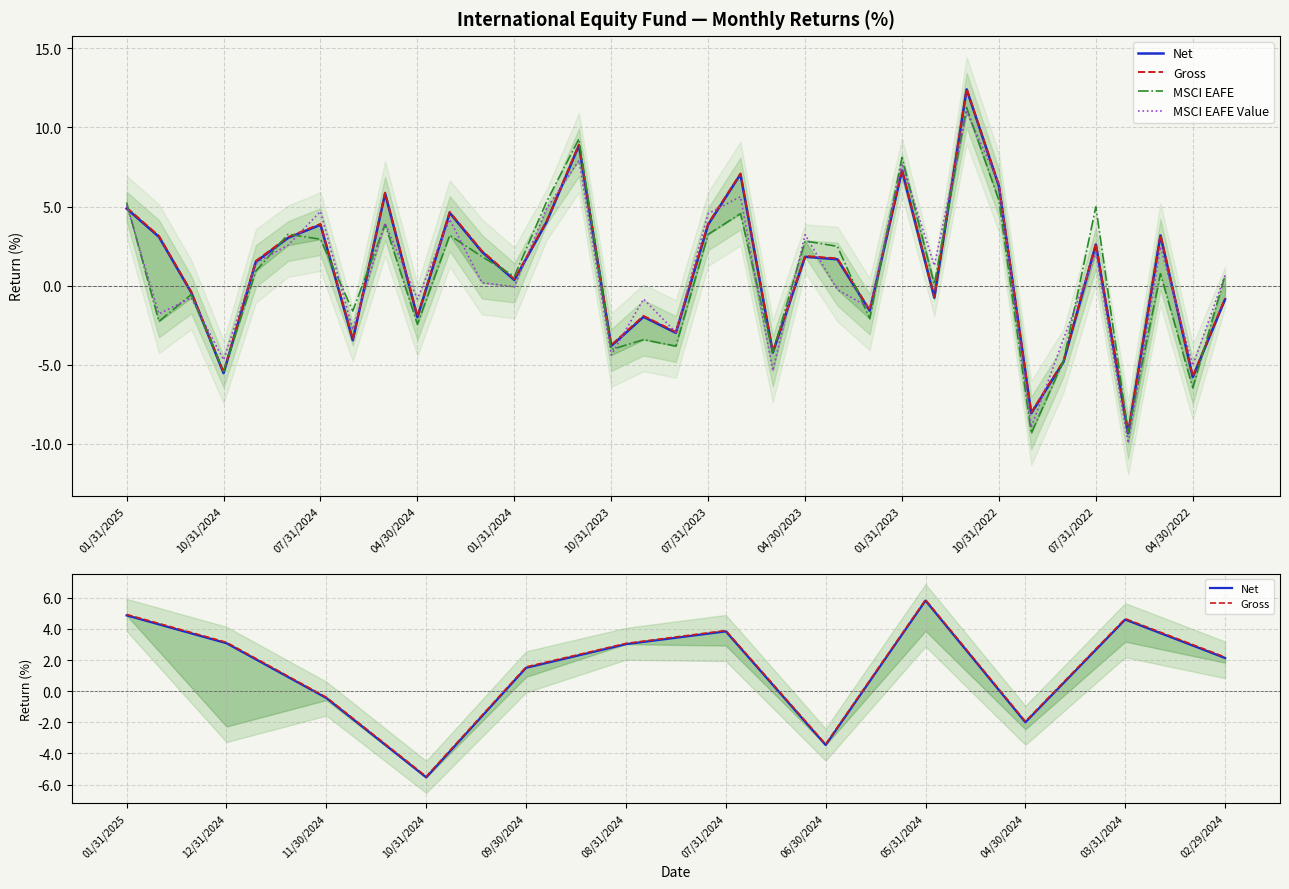

At which category is the sum across all series the highest?

11/30/2022